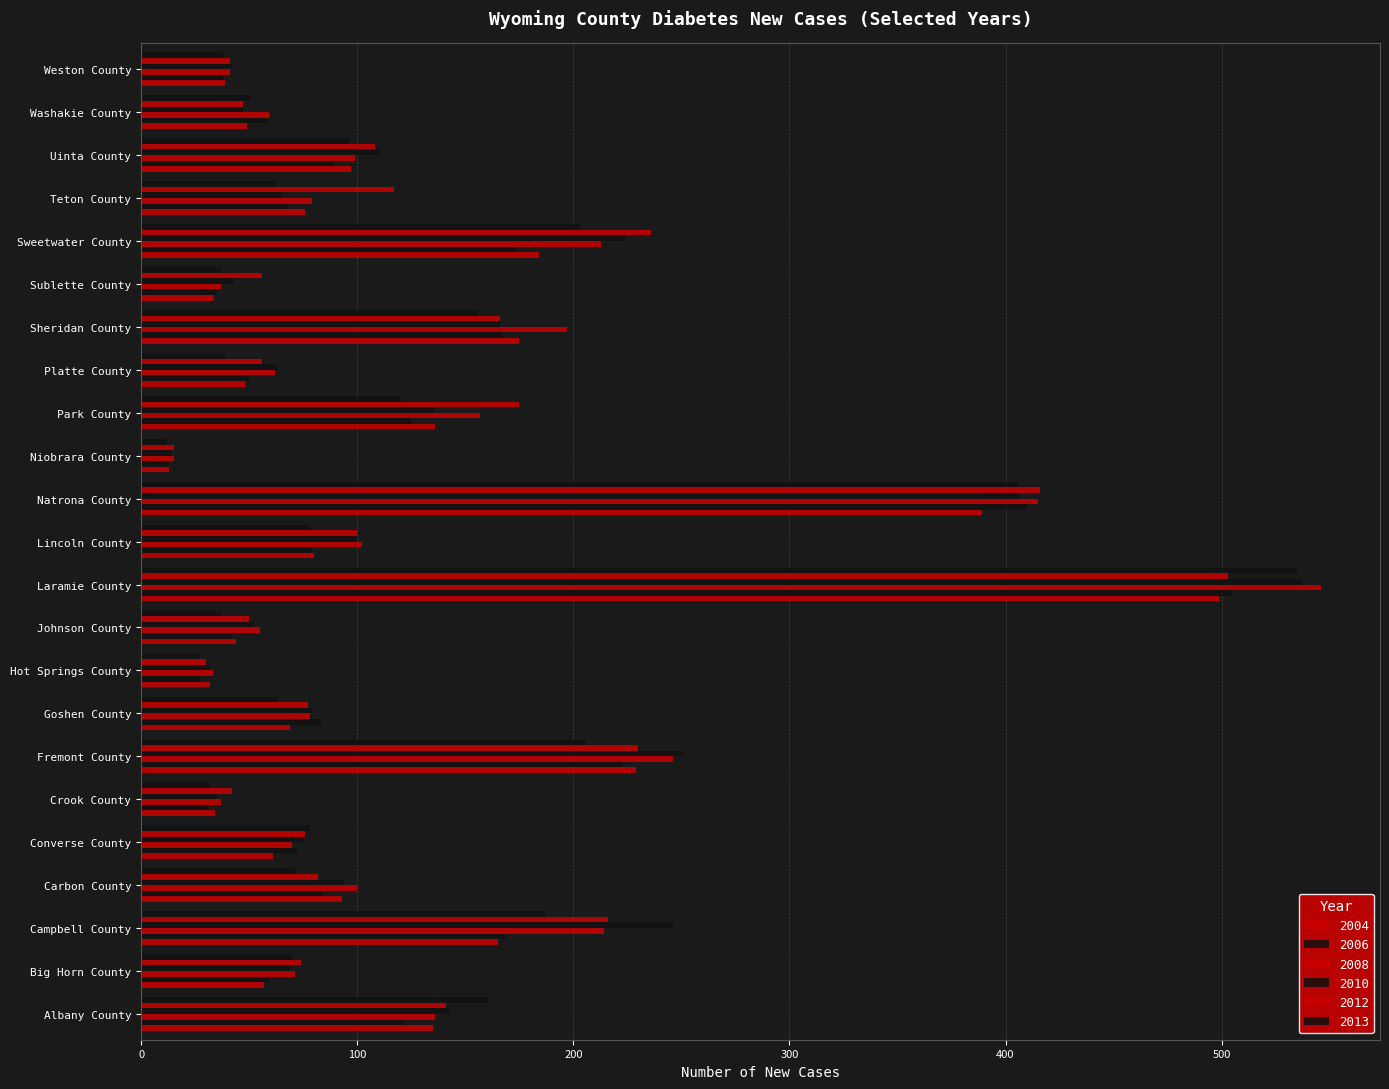

What position from the left is Sublette County?

18